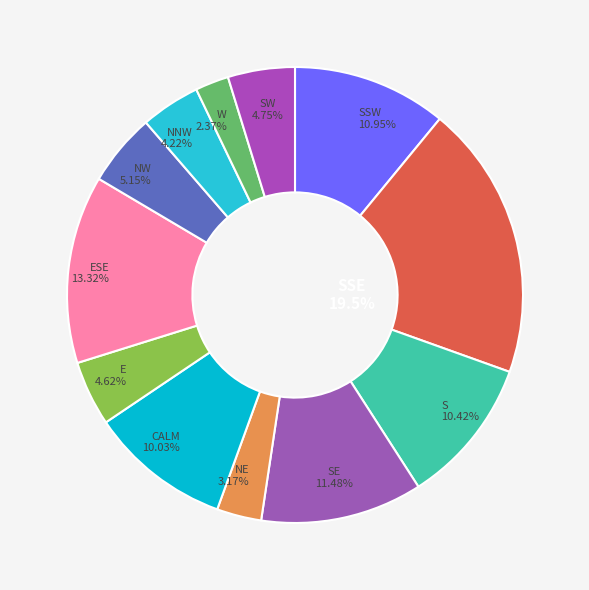

How many slices are in this pie chart?

12